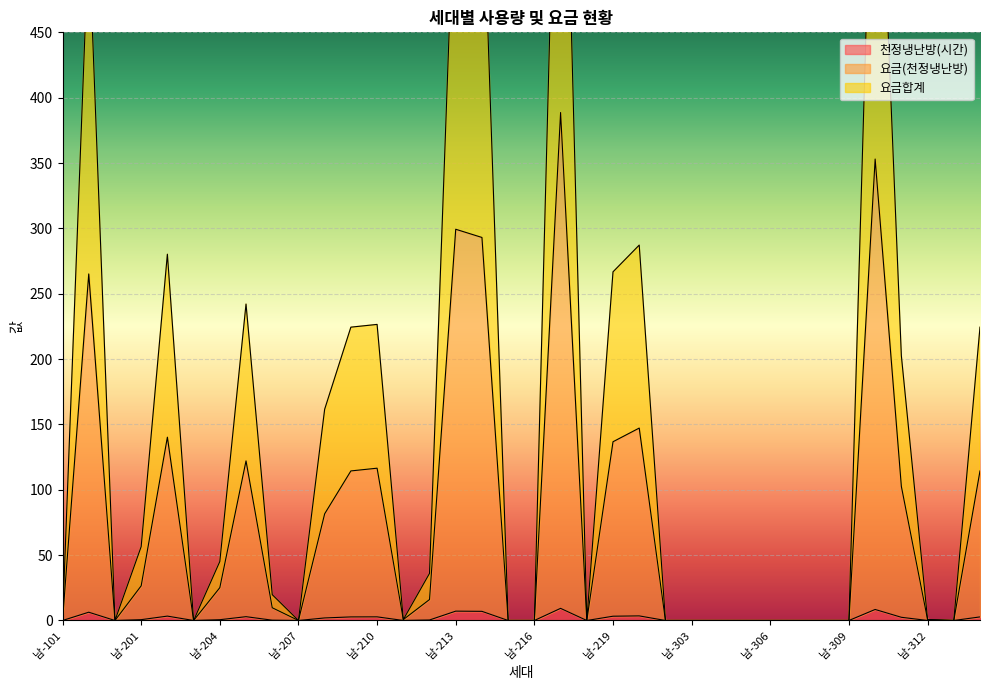

Reading left to right, extract all data points from this chart.

천정냉난방(시간): 남-101=0.0	남-102=6.3	남-103=0.0	남-201=0.6	남-202=3.4	남-203=0.0	남-204=0.6	남-205=2.9	남-206=0.2	남-207=0.0	남-208=1.9	남-209=2.7	남-210=2.8	남-211=0.0	남-212=0.4	남-213=7.2	남-214=7.0	남-215=0.0	남-216=0.0	남-217=9.3	남-218=0.0	남-219=3.3	남-301=3.5	남-302=0.0	남-303=0.0	남-304=0.0	남-305=0.0	남-306=0.0	남-307=0.0	남-308=0.0	남-309=0.0	남-310=8.4	남-311=2.5	남-312=0.0	남-313=0.0	남-314=2.7
요금(천정냉난방): 남-101=0.0	남-102=265.1	남-103=0.0	남-201=26.5	남-202=140.2	남-203=0.0	남-204=25.1	남-205=122.1	남-206=9.8	남-207=0.0	남-208=81.6	남-209=114.4	남-210=116.5	남-211=0.7	남-212=16.0	남-213=299.3	남-214=293.1	남-215=0.0	남-216=0.0	남-217=388.6	남-218=0.0	남-219=136.8	남-301=147.2	남-302=0.0	남-303=0.0	남-304=0.0	남-305=0.0	남-306=0.0	남-307=0.0	남-308=0.0	남-309=0.0	남-310=353.1	남-311=102.6	남-312=0.7	남-313=0.0	남-314=114.4
요금합계: 남-101=0.0	남-102=525.1	남-103=0.0	남-201=56.5	남-202=280.2	남-203=0.0	남-204=45.1	남-205=242.1	남-206=19.8	남-207=0.0	남-208=161.6	남-209=224.4	남-210=226.5	남-211=0.7	남-212=36.0	남-213=589.3	남-214=583.1	남-215=0.0	남-216=0.0	남-217=768.6	남-218=0.0	남-219=266.8	남-301=287.2	남-302=0.0	남-303=0.0	남-304=0.0	남-305=0.0	남-306=0.0	남-307=0.0	남-308=0.0	남-309=0.0	남-310=693.1	남-311=202.6	남-312=0.7	남-313=0.0	남-314=224.4